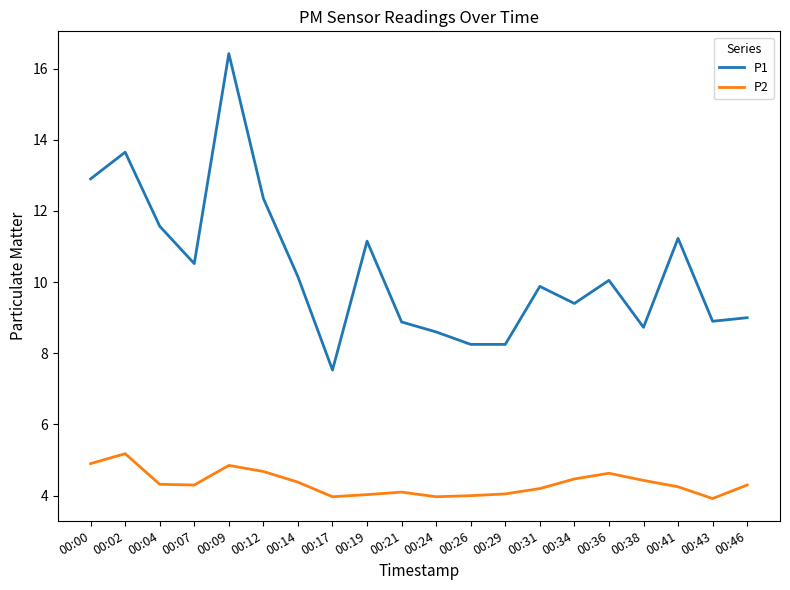

At which category is the sum across all series the highest?

00:09